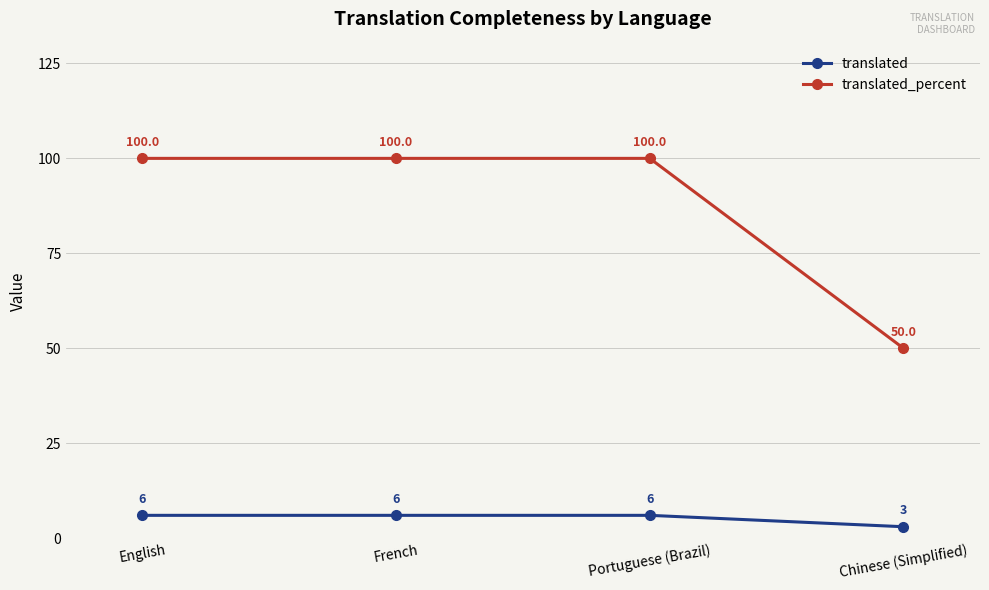

Reading right to left, transcribe all the data shown in this chart.

translated: 3	6	6	6
translated_percent: 50	100	100	100